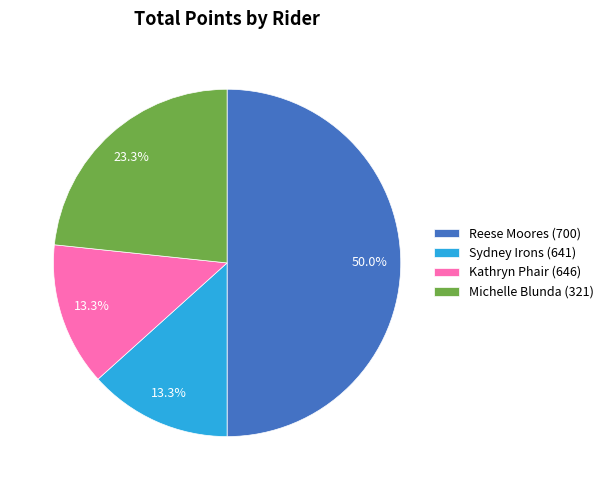

What is the largest slice in the pie chart?

Reese Moores (700)